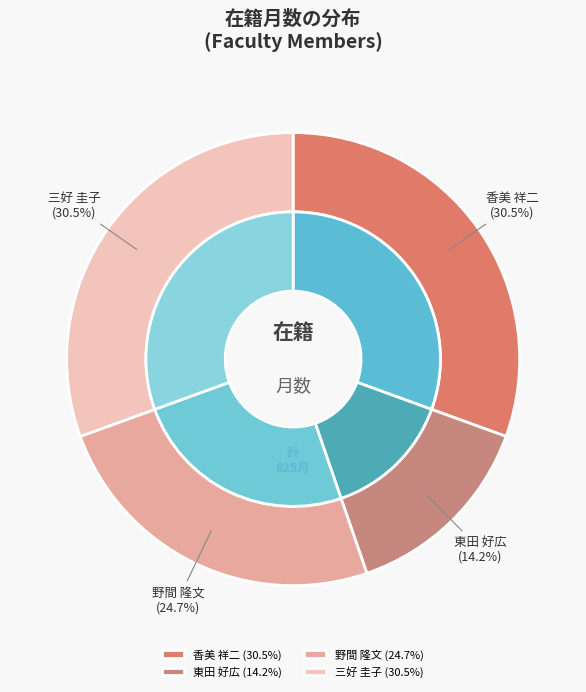

To the nearest percent, what is the difference between the largest and smallest slice percentages?

16%